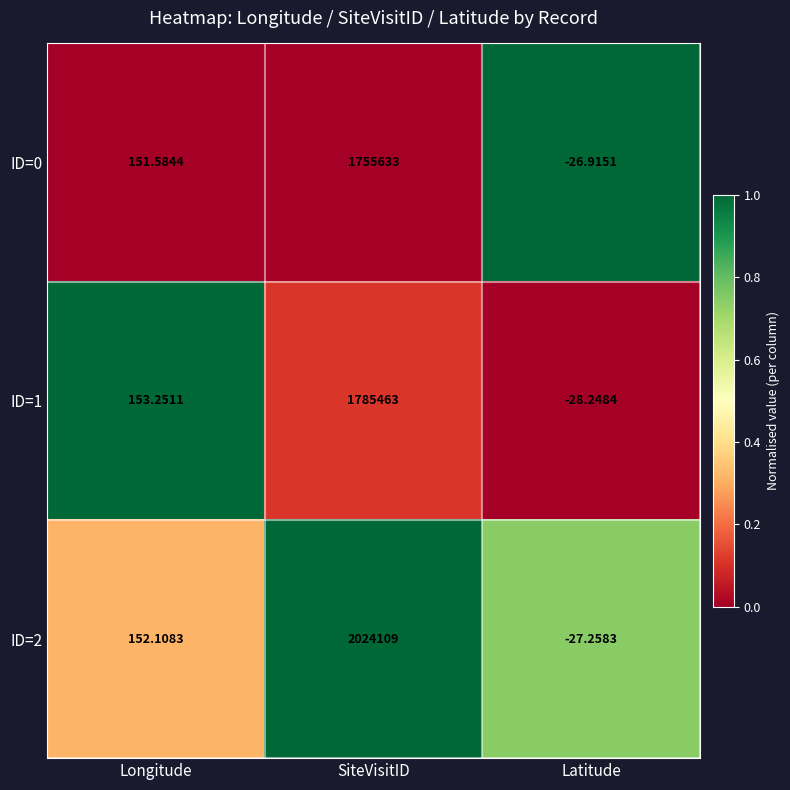

At which category is the sum across all series the highest?

SiteVisitID